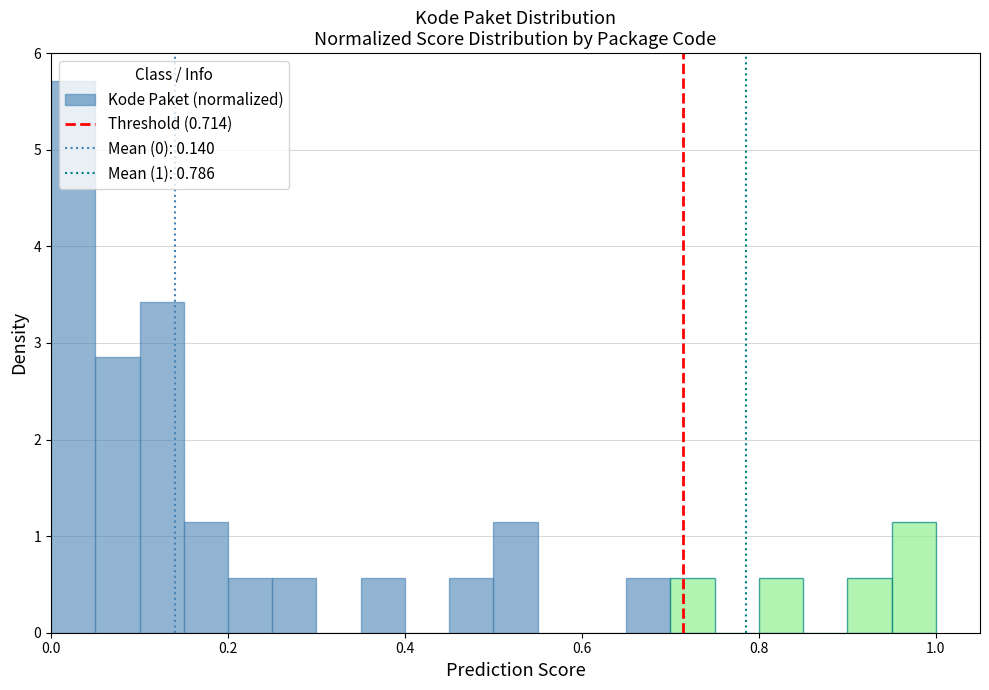

Read against the x-axis, roughly where is the centre of the tallest bar?

0.02